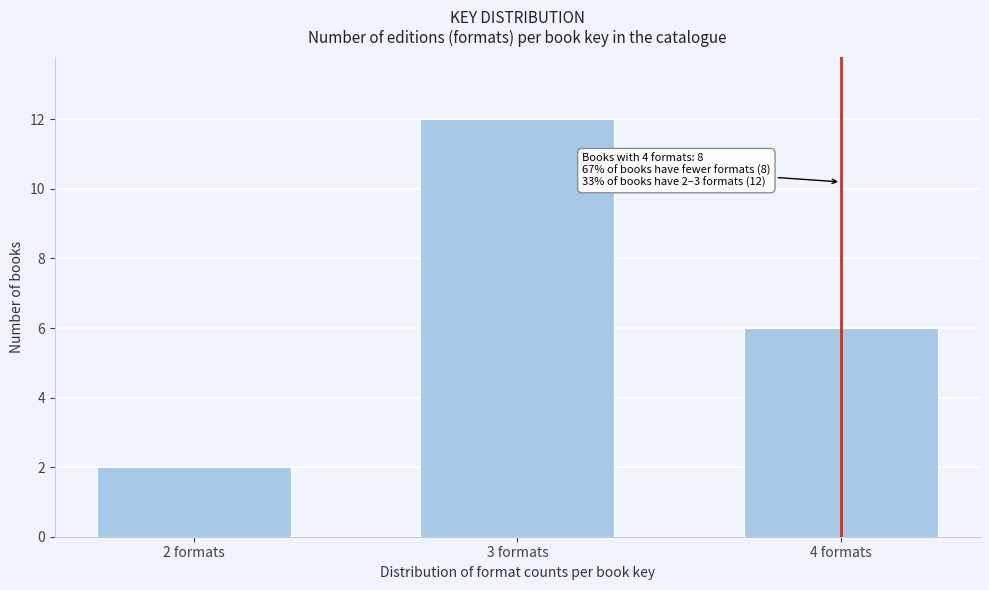

Reading left to right, list all the values displayed in this chart.

2	12	6